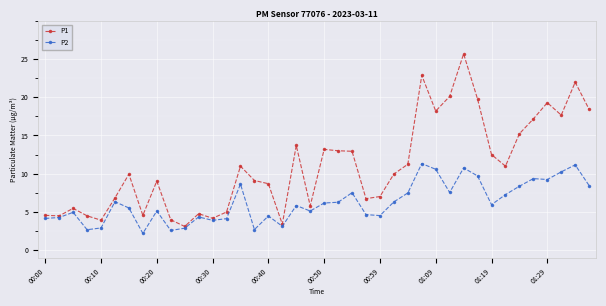

Which series has the widest spread of values?

P1